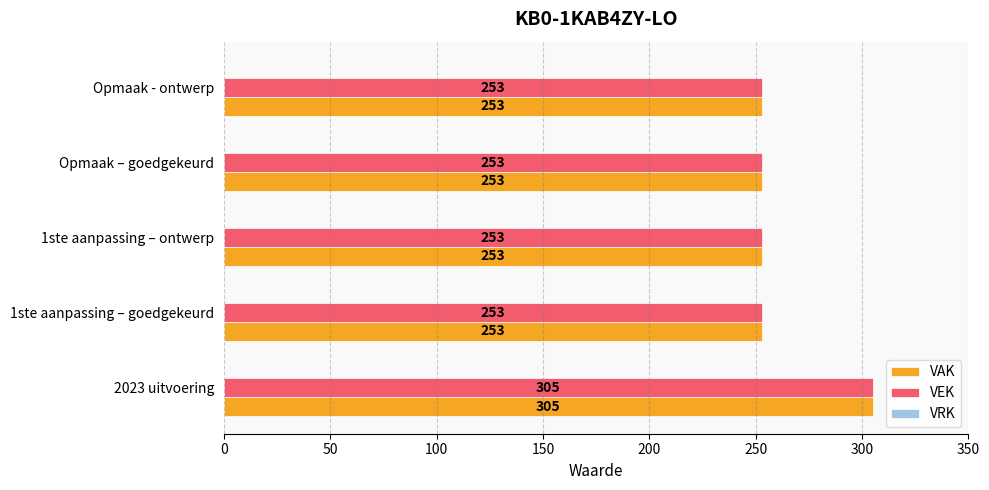

What is the sum of the VAK values at 1ste aanpassing – ontwerp and 2023 uitvoering?

558